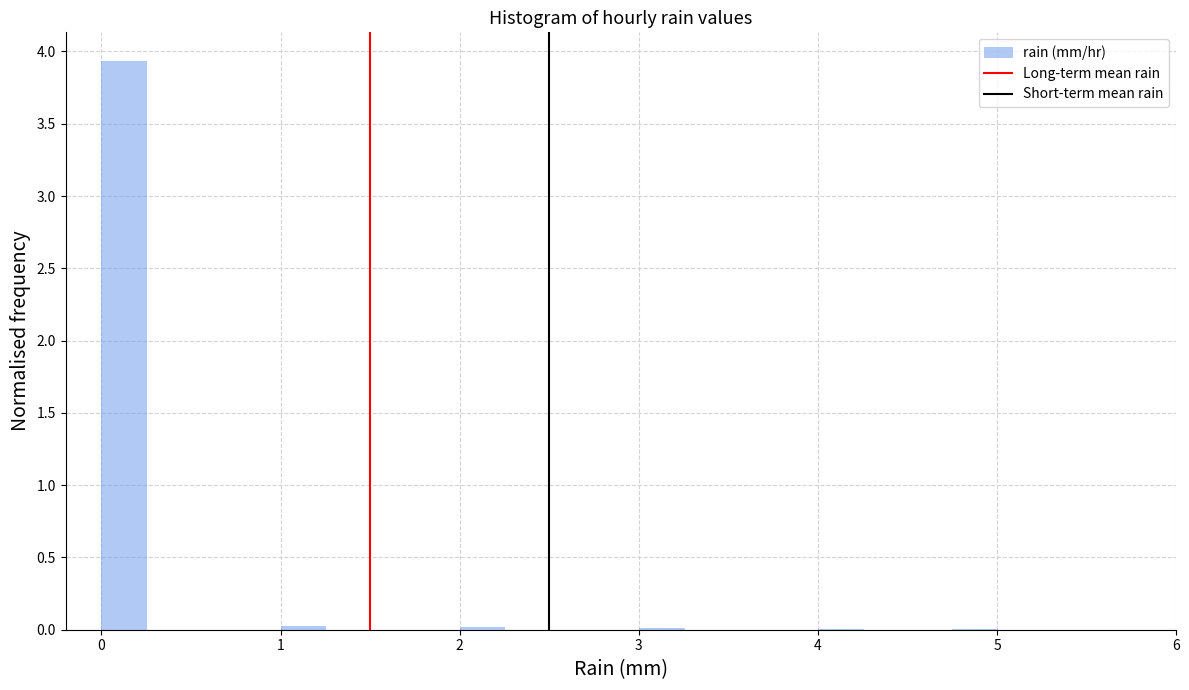

Read against the x-axis, roughly where is the centre of the tallest bar?

0.1